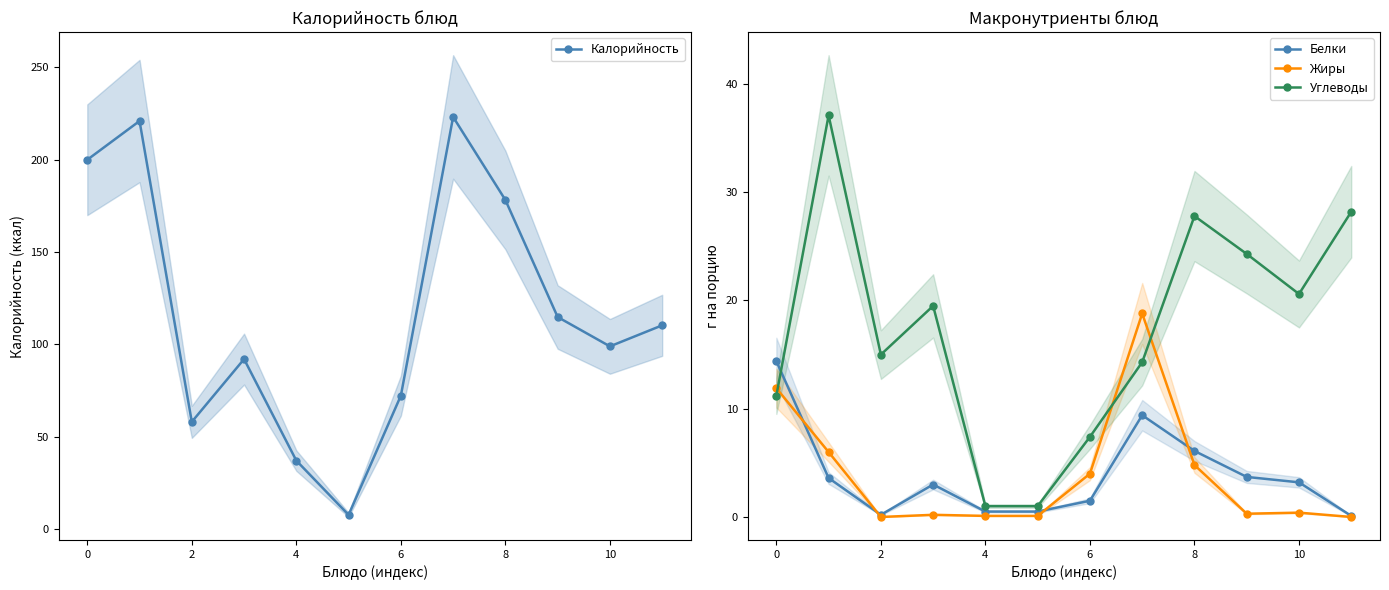

Which series has the widest spread of values?

Калорийность